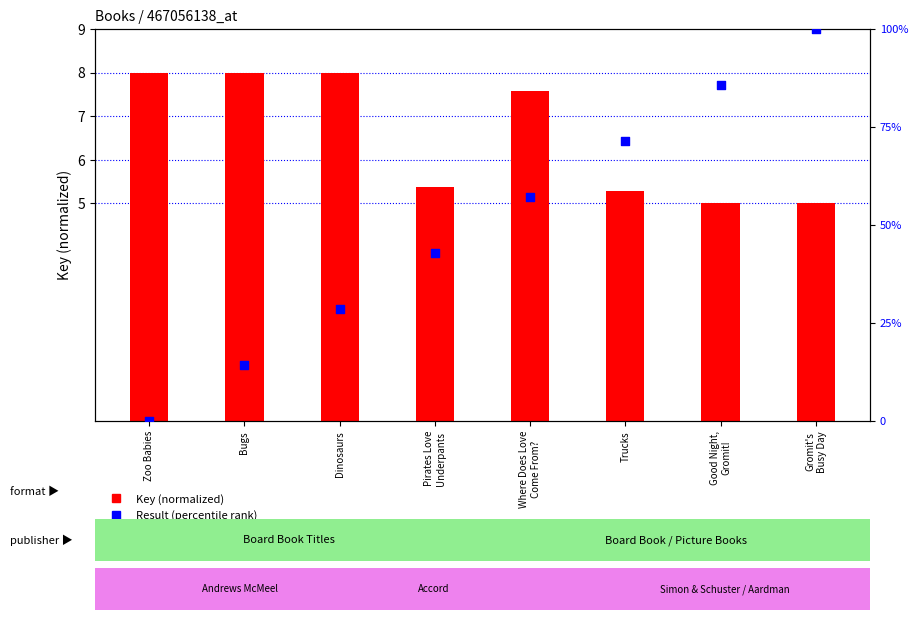

Is the value of Key (normalized) at Gromit's
Busy Day greater than the value of Result (percentile) at Good Night,
Gromit!?

No